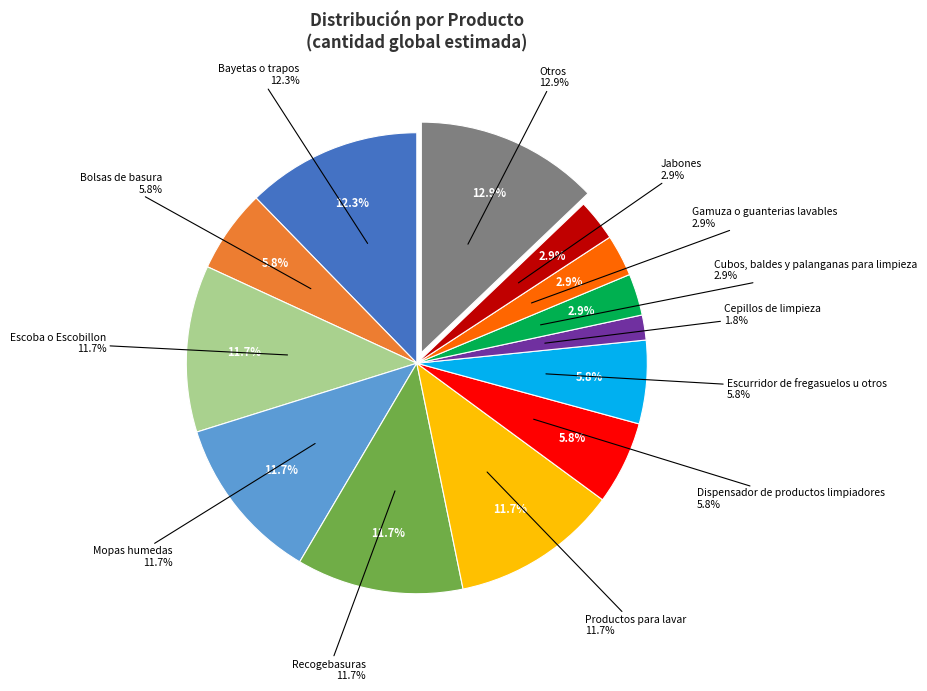

Between Escurridor de fregasuelos u otros and Cepillos de limpieza, which is larger?

Escurridor de fregasuelos u otros